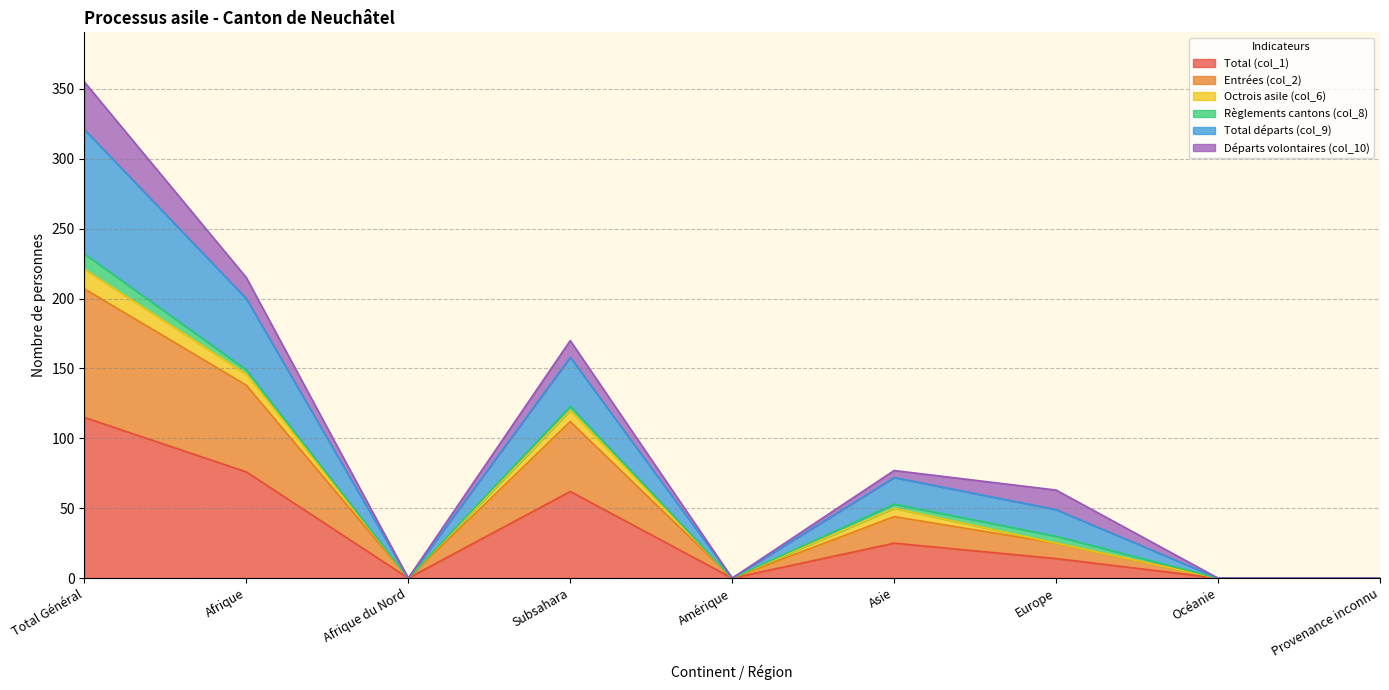

At which label does Total (col_1) reach its peak?

Total Général